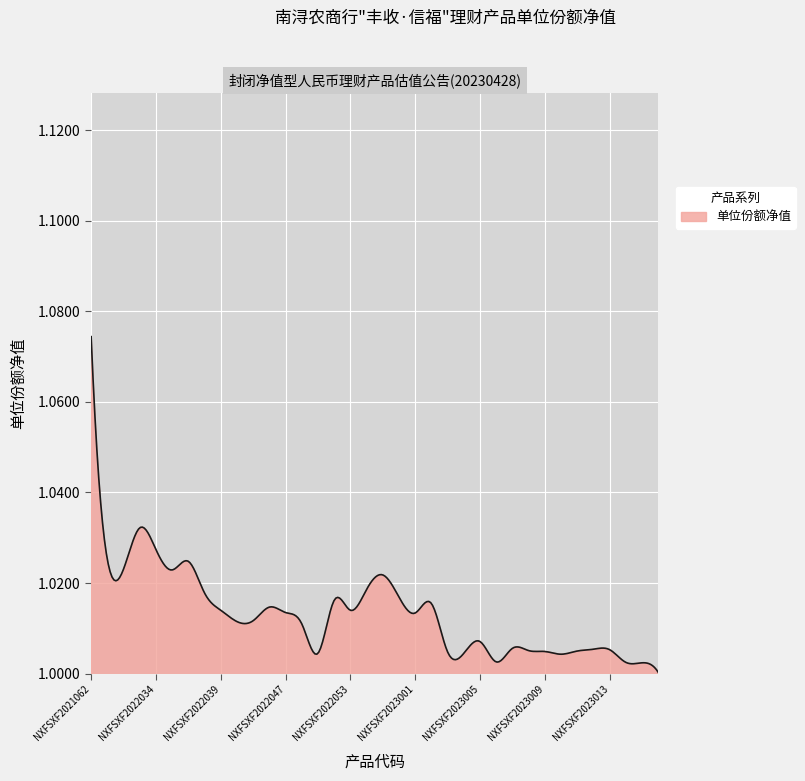

Does the chart have visible grid lines?

Yes